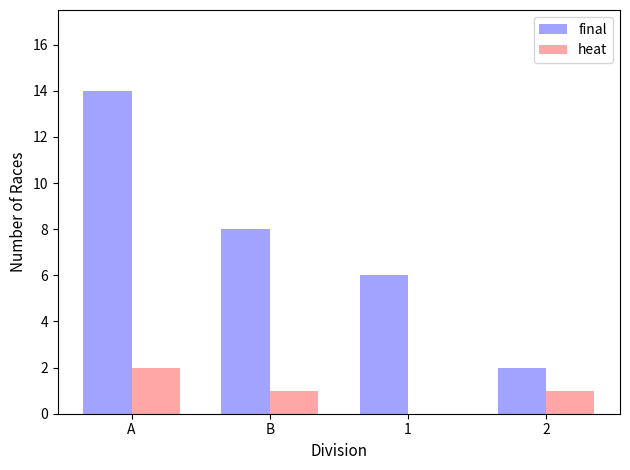

Count the number of data series in this chart.

2